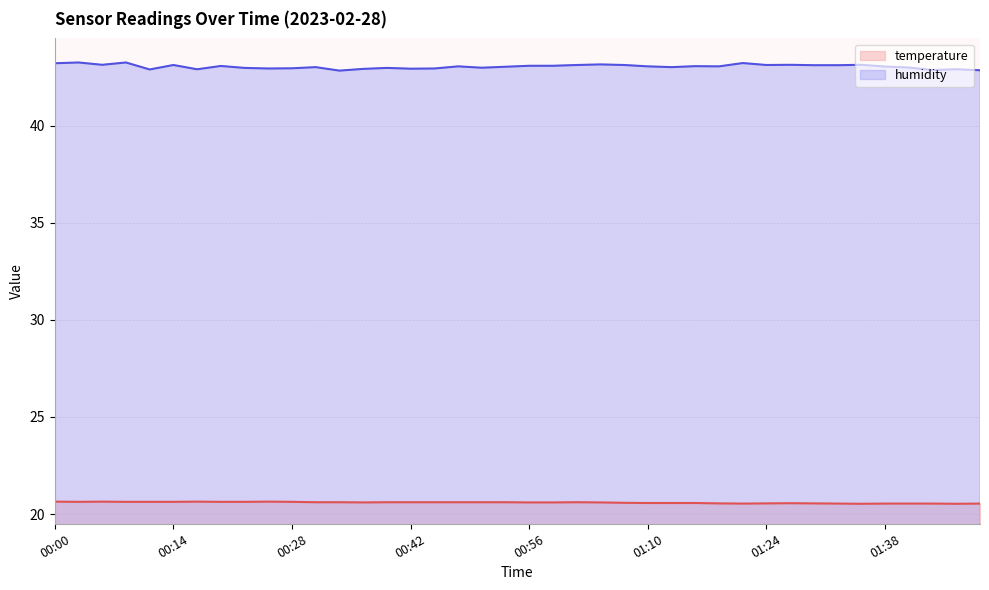

In humidity, how many points are higher than both neighbors (excluding endpoints)?

13